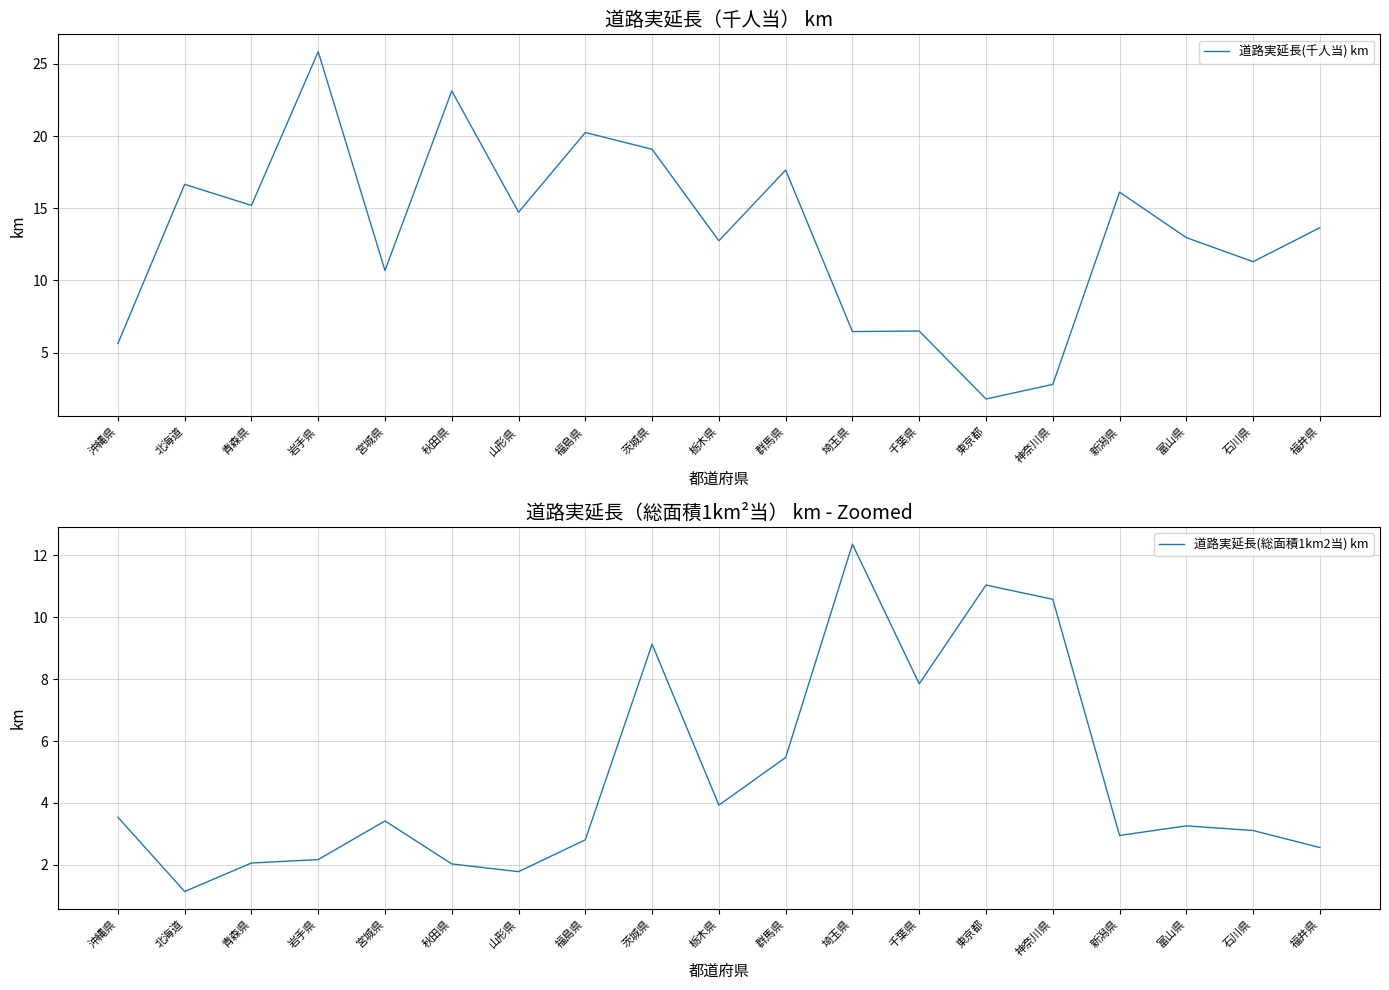

How many values in the 道路実延長(千人当) km series exceed 13?

10